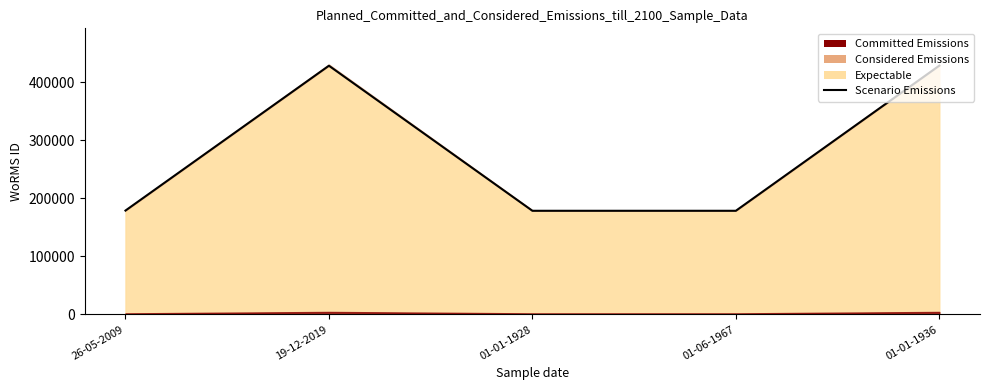

What value does the data have at 26-05-2009?

178972.0